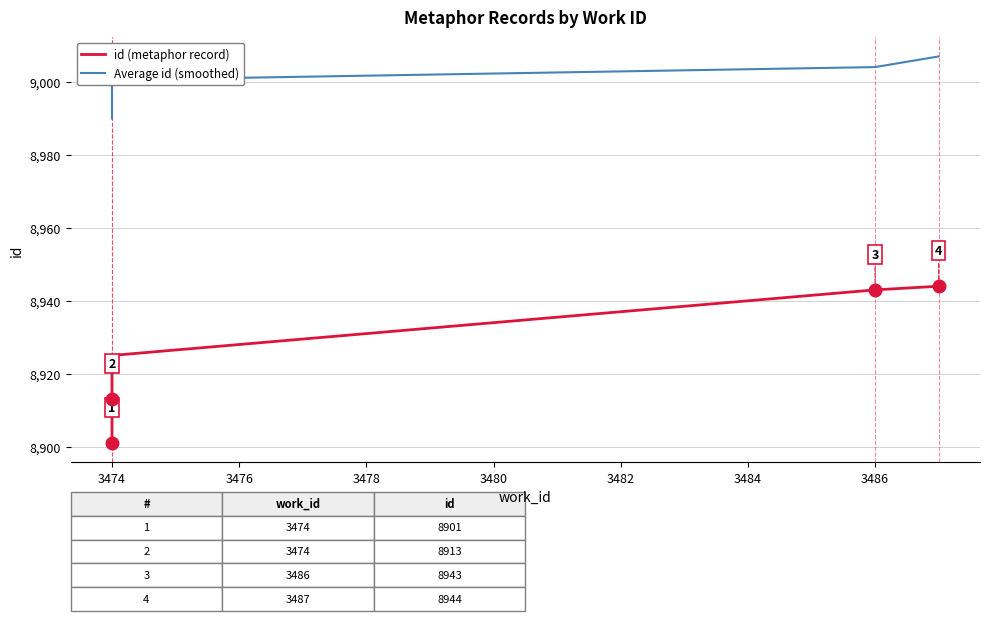

Is this an area chart (filled region under the line)?

No